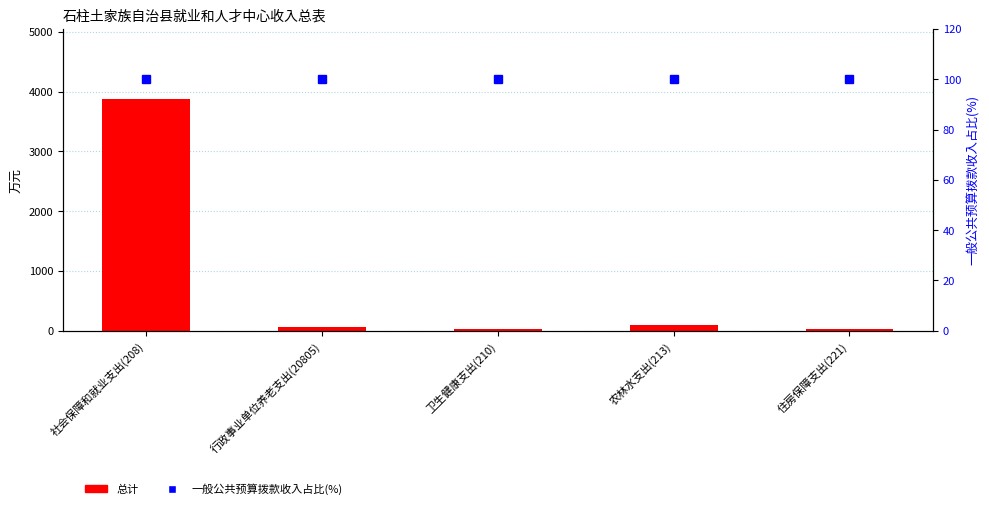

List the labels in order of 一般公共预算拨款收入占比(%) value, smallest first.

社会保障和就业支出(208), 行政事业单位养老支出(20805), 卫生健康支出(210), 农林水支出(213), 住房保障支出(221)